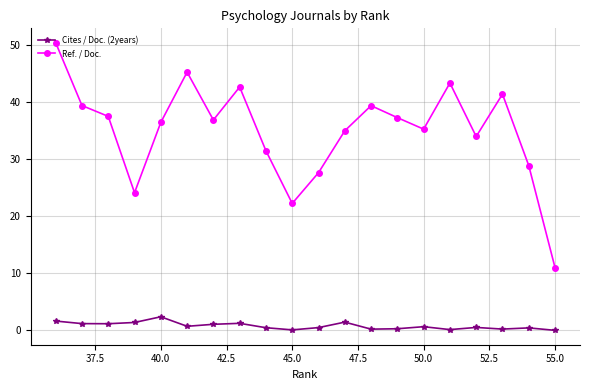

How many positive values does the Cites / Doc. (2years) series have?

19